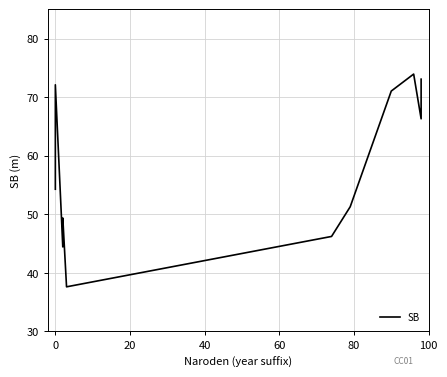

How many data points does each series have?

12